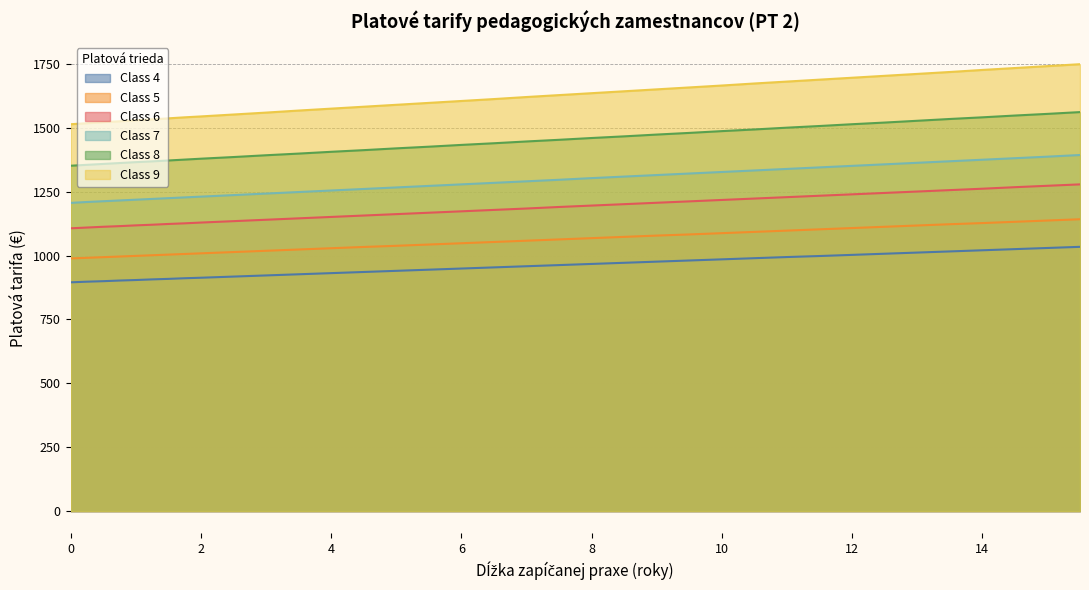

How many lines are shown in the chart?

6